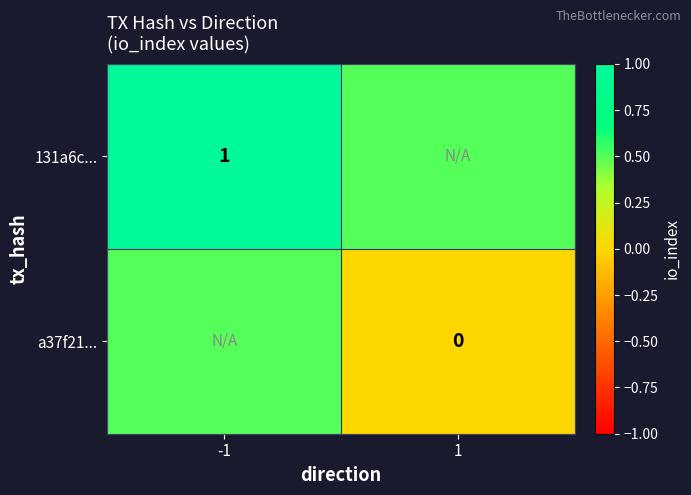

Which has a higher value, 1 or -1?

-1